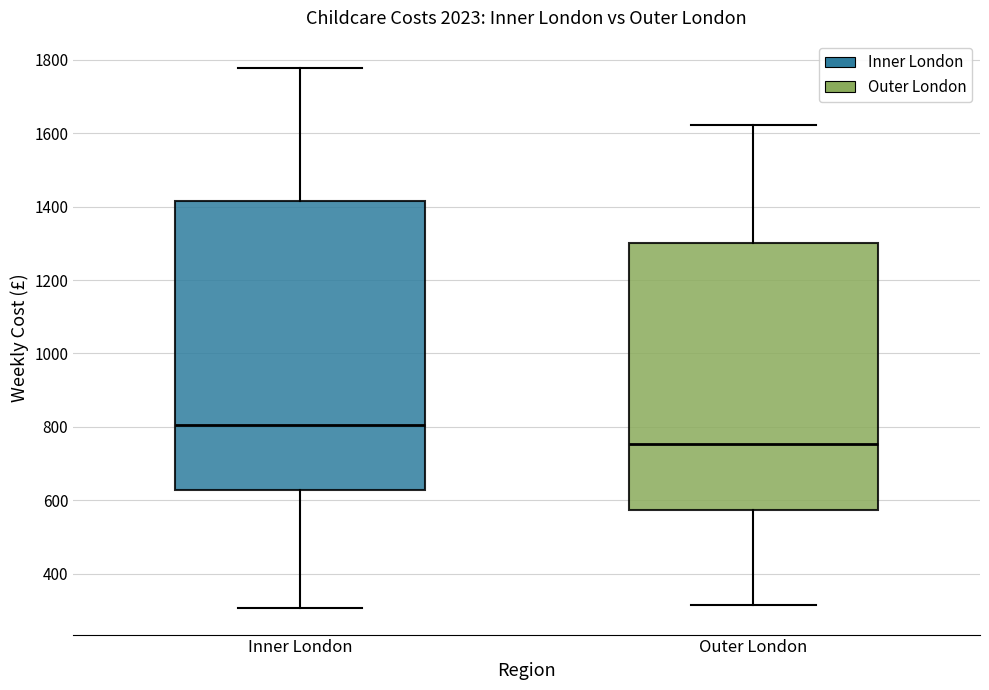

Reading left to right, transcribe this box plot: for each box, give where its median line is, the range the box spans, and where its two whiskers end, as read against the y-axis. The values are not printed on the chart, so give them approximately, as read against the axis.

Inner London: median 800, box 620 to 1420, whiskers 300 to 1780
Outer London: median 760, box 580 to 1300, whiskers 320 to 1620